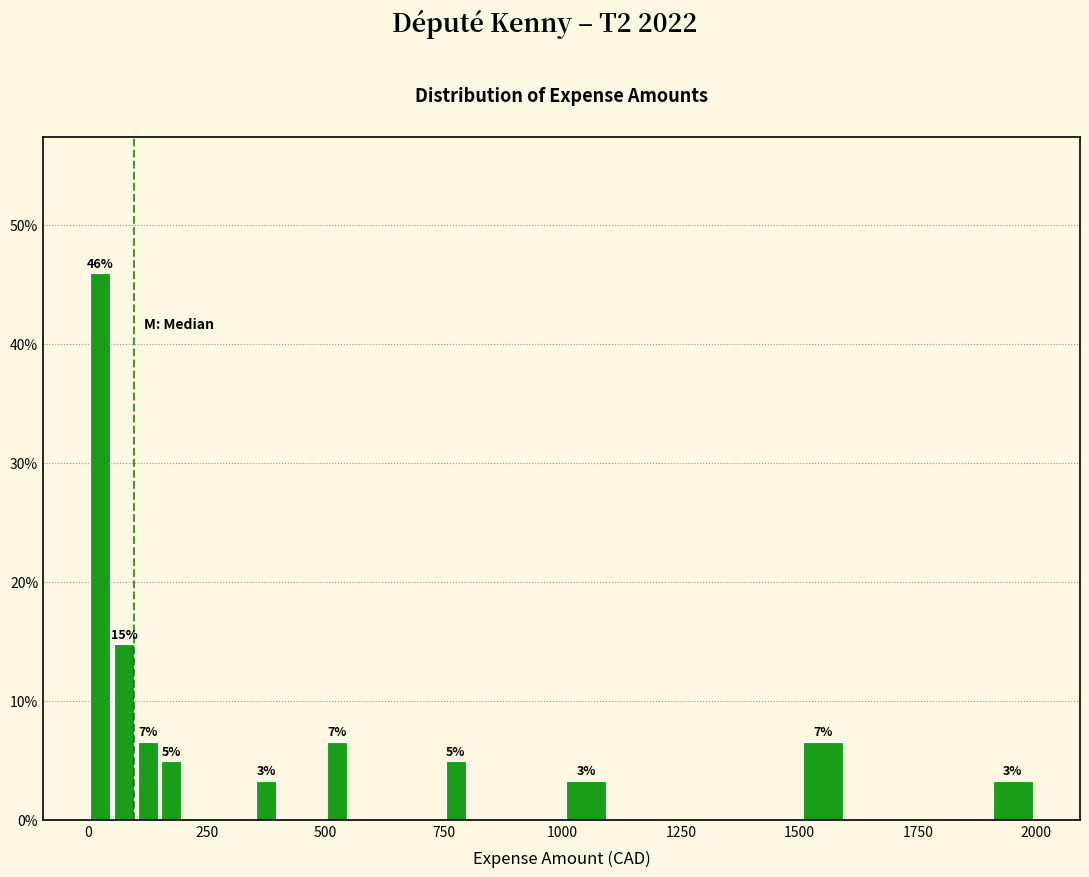

Read against the x-axis, roughly where is the centre of the tallest bar?

50